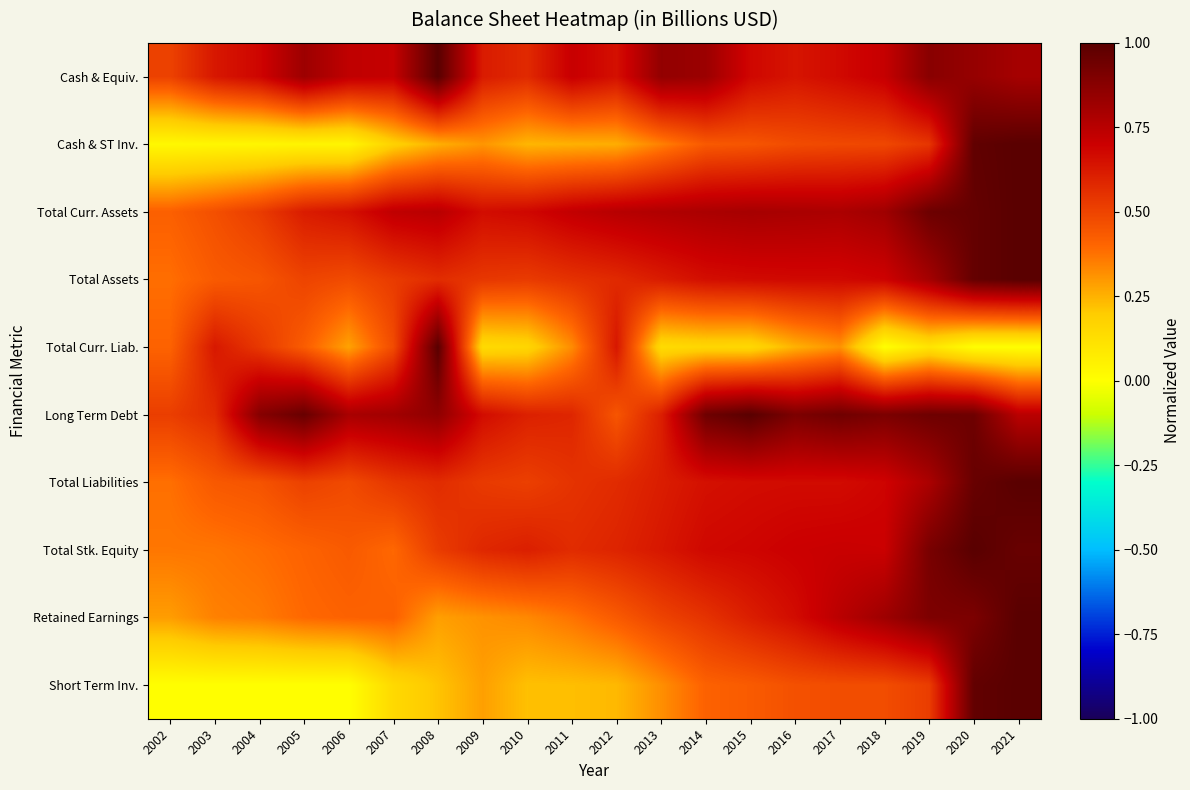

Reading left to right, what are all the values shown in this chart?

Cash & Equiv.: 2002=0.5	2003=0.6	2004=0.7	2005=0.8	2006=0.7	2007=0.7	2008=1.0	2009=0.6	2010=0.6	2011=0.7	2012=0.7	2013=0.8	2014=0.8	2015=0.7	2016=0.6	2017=0.7	2018=0.7	2019=0.9	2020=0.8	2021=0.8
Cash & ST Inv.: 2002=0.0	2003=0.0	2004=0.0	2005=0.0	2006=0.0	2007=0.2	2008=0.3	2009=0.3	2010=0.2	2011=0.3	2012=0.3	2013=0.3	2014=0.4	2015=0.4	2016=0.5	2017=0.5	2018=0.5	2019=0.5	2020=1.0	2021=1.0
Total Curr. Assets: 2002=0.4	2003=0.5	2004=0.5	2005=0.6	2006=0.6	2007=0.7	2008=0.8	2009=0.7	2010=0.7	2011=0.7	2012=0.8	2013=0.8	2014=0.8	2015=0.8	2016=0.8	2017=0.8	2018=0.8	2019=0.9	2020=1.0	2021=1.0
Total Assets: 2002=0.4	2003=0.4	2004=0.4	2005=0.5	2006=0.5	2007=0.5	2008=0.6	2009=0.5	2010=0.5	2011=0.6	2012=0.6	2013=0.6	2014=0.7	2015=0.7	2016=0.7	2017=0.7	2018=0.7	2019=0.8	2020=1.0	2021=1.0
Total Curr. Liab.: 2002=0.4	2003=0.6	2004=0.5	2005=0.4	2006=0.3	2007=0.5	2008=1.0	2009=0.1	2010=0.2	2011=0.3	2012=0.6	2013=0.1	2014=0.2	2015=0.2	2016=0.3	2017=0.3	2018=0.0	2019=0.1	2020=0.0	2021=0.0
Long Term Debt: 2002=0.5	2003=0.6	2004=0.9	2005=1.0	2006=0.8	2007=0.8	2008=0.9	2009=0.7	2010=0.6	2011=0.6	2012=0.4	2013=0.6	2014=0.9	2015=1.0	2016=0.9	2017=0.9	2018=0.9	2019=0.9	2020=0.9	2021=0.7
Total Liabilities: 2002=0.4	2003=0.4	2004=0.5	2005=0.5	2006=0.5	2007=0.5	2008=0.6	2009=0.5	2010=0.5	2011=0.5	2012=0.6	2013=0.6	2014=0.7	2015=0.7	2016=0.7	2017=0.7	2018=0.7	2019=0.8	2020=1.0	2021=1.0
Total Stk. Equity: 2002=0.4	2003=0.4	2004=0.4	2005=0.4	2006=0.4	2007=0.4	2008=0.5	2009=0.6	2010=0.6	2011=0.6	2012=0.6	2013=0.6	2014=0.7	2015=0.7	2016=0.7	2017=0.7	2018=0.7	2019=0.9	2020=1.0	2021=1.0
Retained Earnings: 2002=0.3	2003=0.3	2004=0.4	2005=0.4	2006=0.4	2007=0.4	2008=0.3	2009=0.3	2010=0.3	2011=0.4	2012=0.4	2013=0.5	2014=0.6	2015=0.6	2016=0.7	2017=0.7	2018=0.8	2019=0.9	2020=0.9	2021=1.0
Short Term Inv.: 2002=0.0	2003=0.0	2004=0.0	2005=0.0	2006=0.0	2007=0.1	2008=0.2	2009=0.3	2010=0.2	2011=0.2	2012=0.2	2013=0.3	2014=0.4	2015=0.4	2016=0.5	2017=0.5	2018=0.5	2019=0.5	2020=1.0	2021=1.0